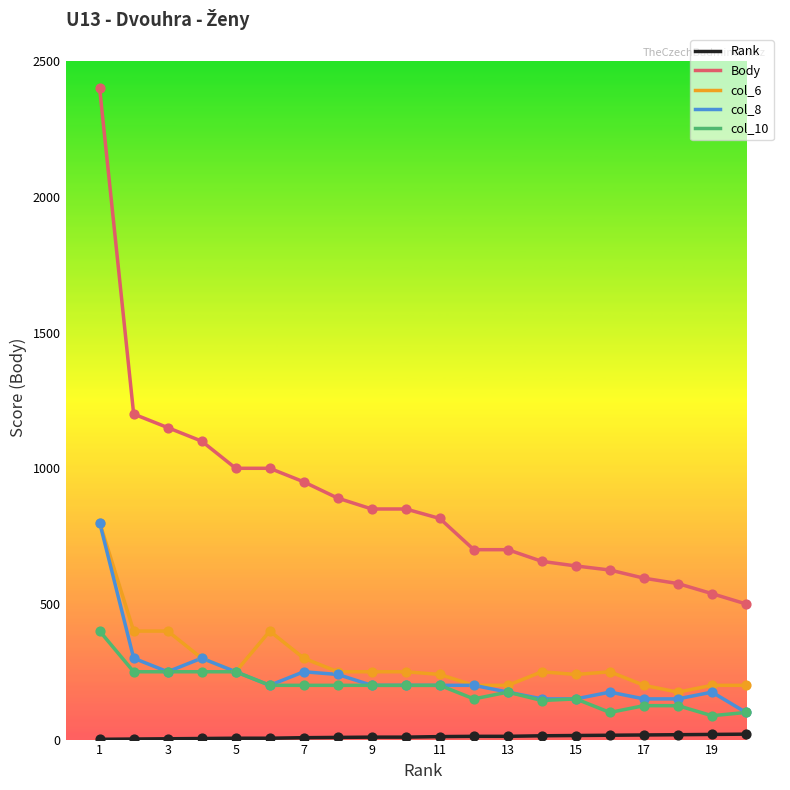

Which series has the largest total across all categories?

Body